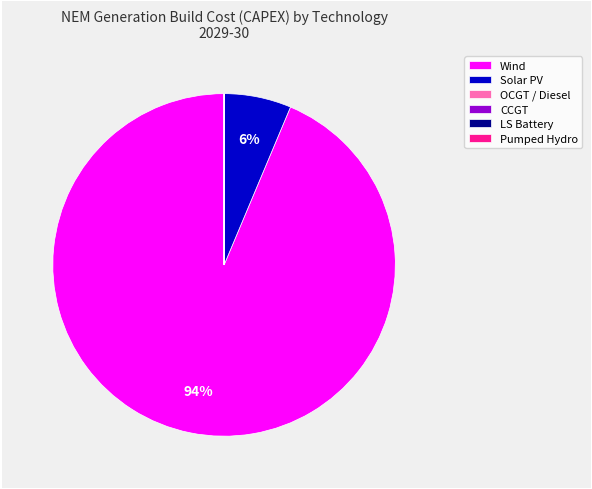

What is the largest slice in the pie chart?

Wind